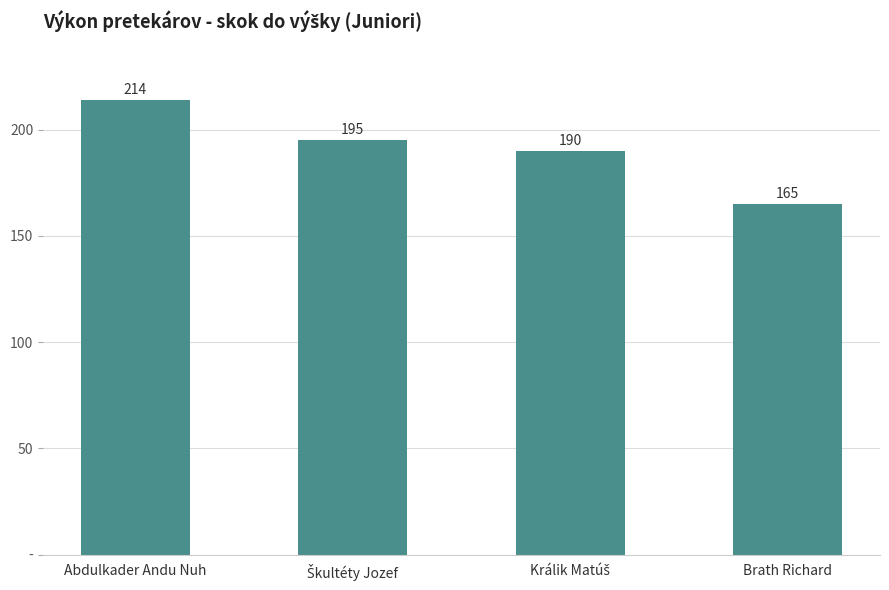

Reading left to right, transcribe all the data shown in this chart.

214	195	190	165